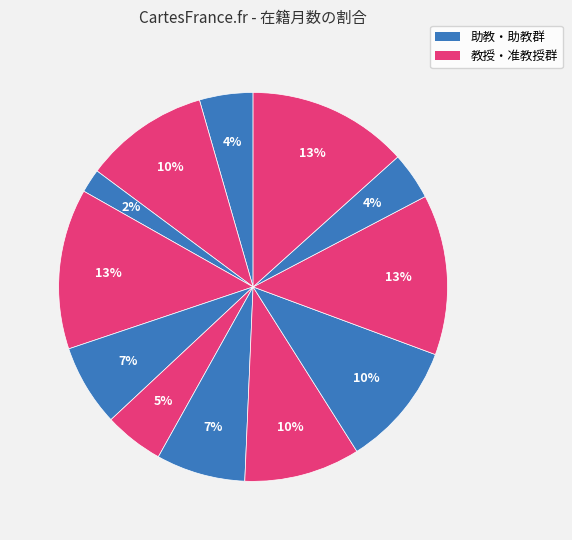

Count the number of slices in the pie.

12